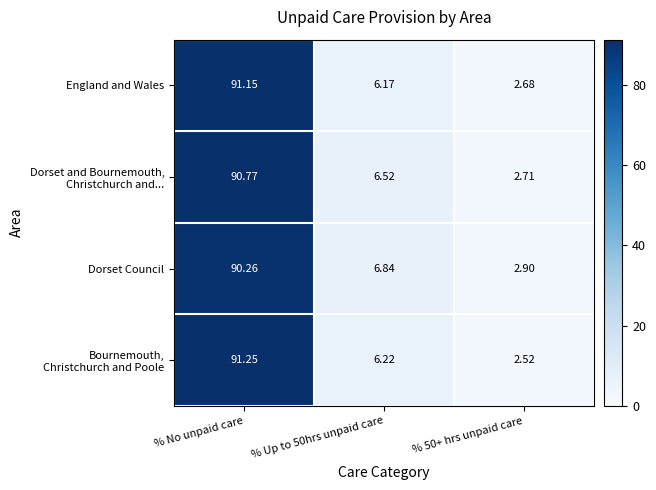

At which category is the sum across all series the highest?

% No unpaid care